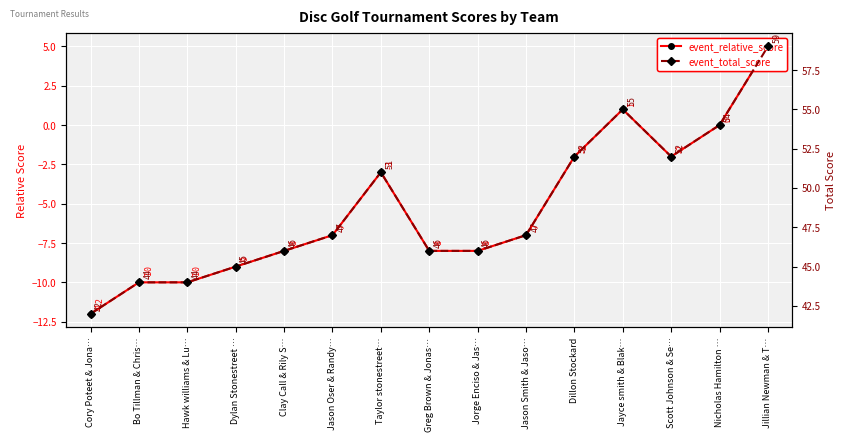

What is the total value across all series at Greg Brown & Jonas…?

38